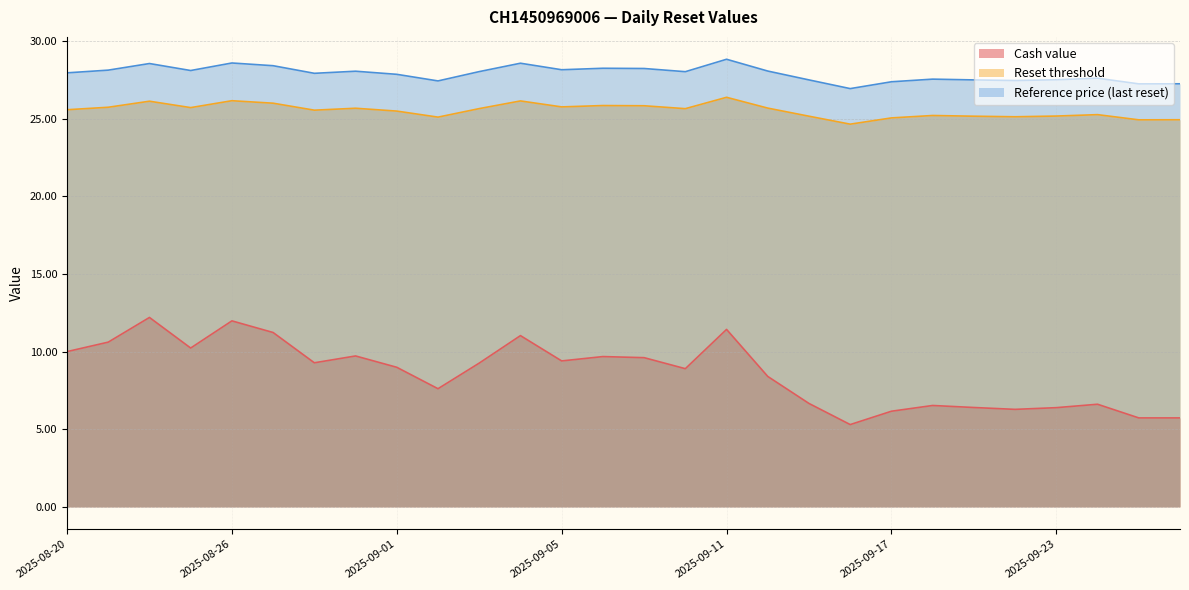

Which category has the highest value in the Reset threshold series?

2025-09-11